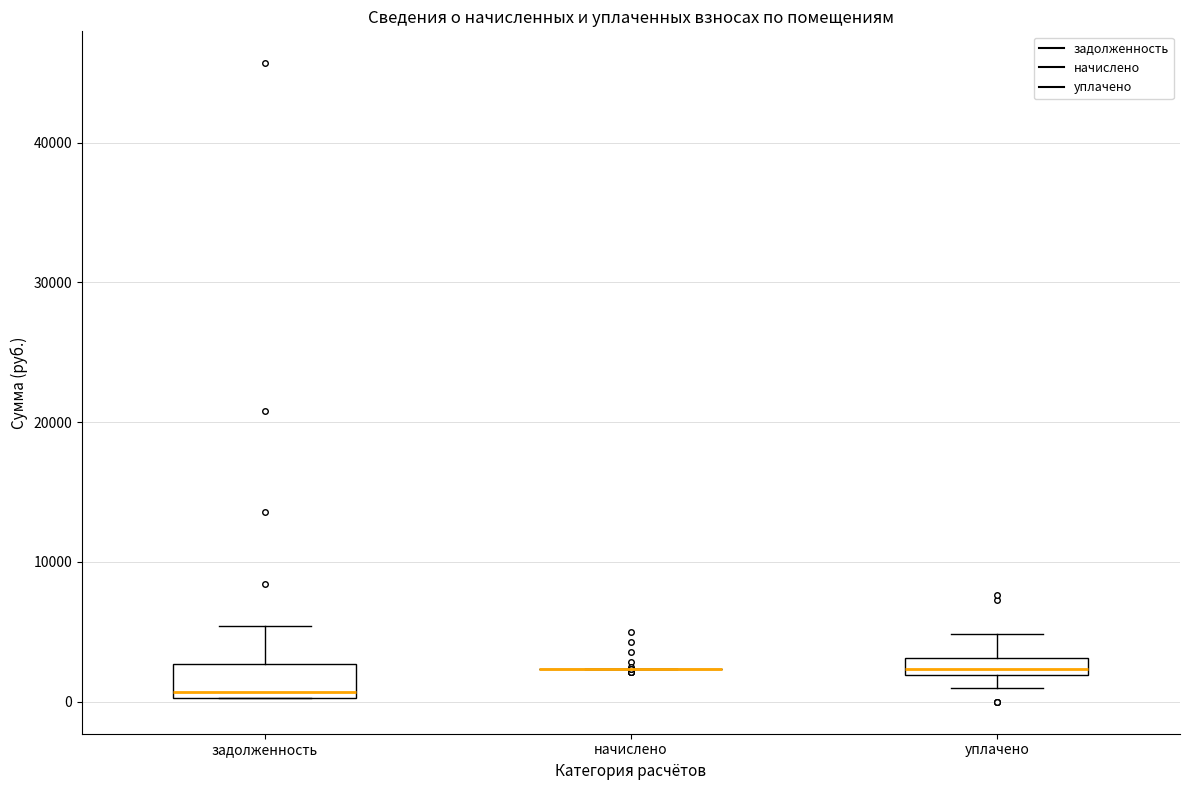

Comparing the boxes themselves (not the whiskers), which one is the tallest?

задолженность